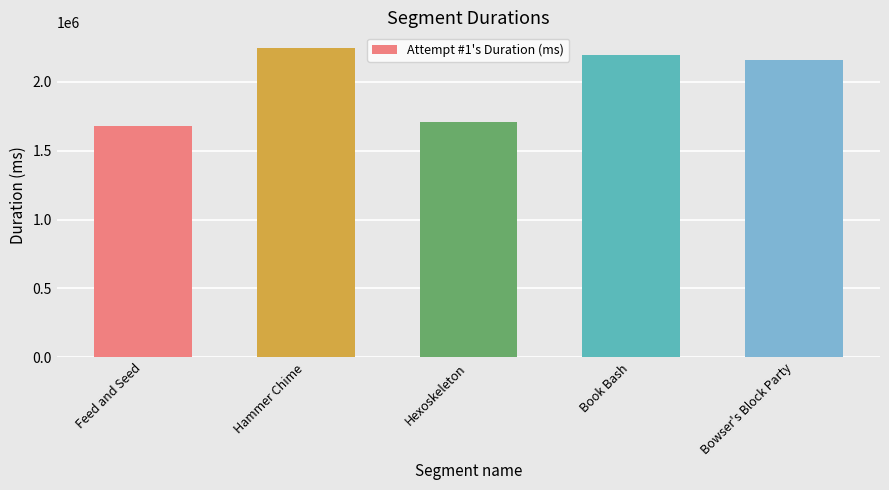

The value at Hammer Chime is 2246475. True or false?

True